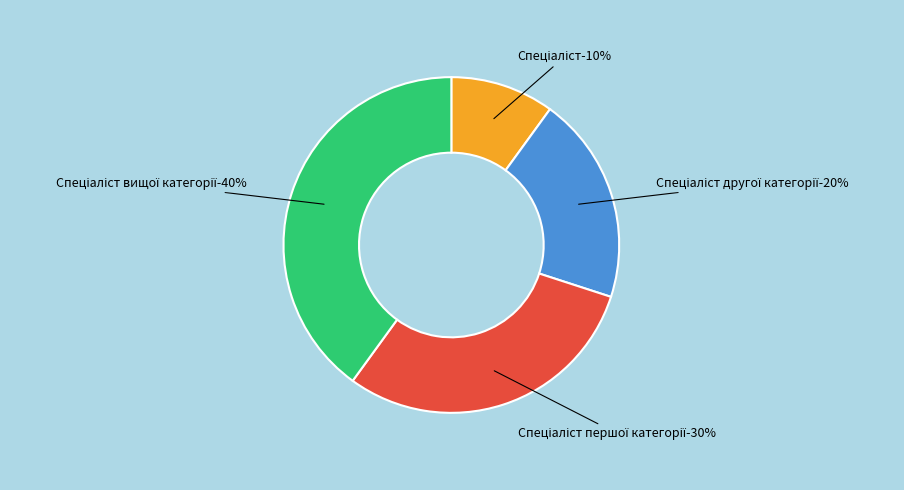

Is there a majority slice in this chart?

No